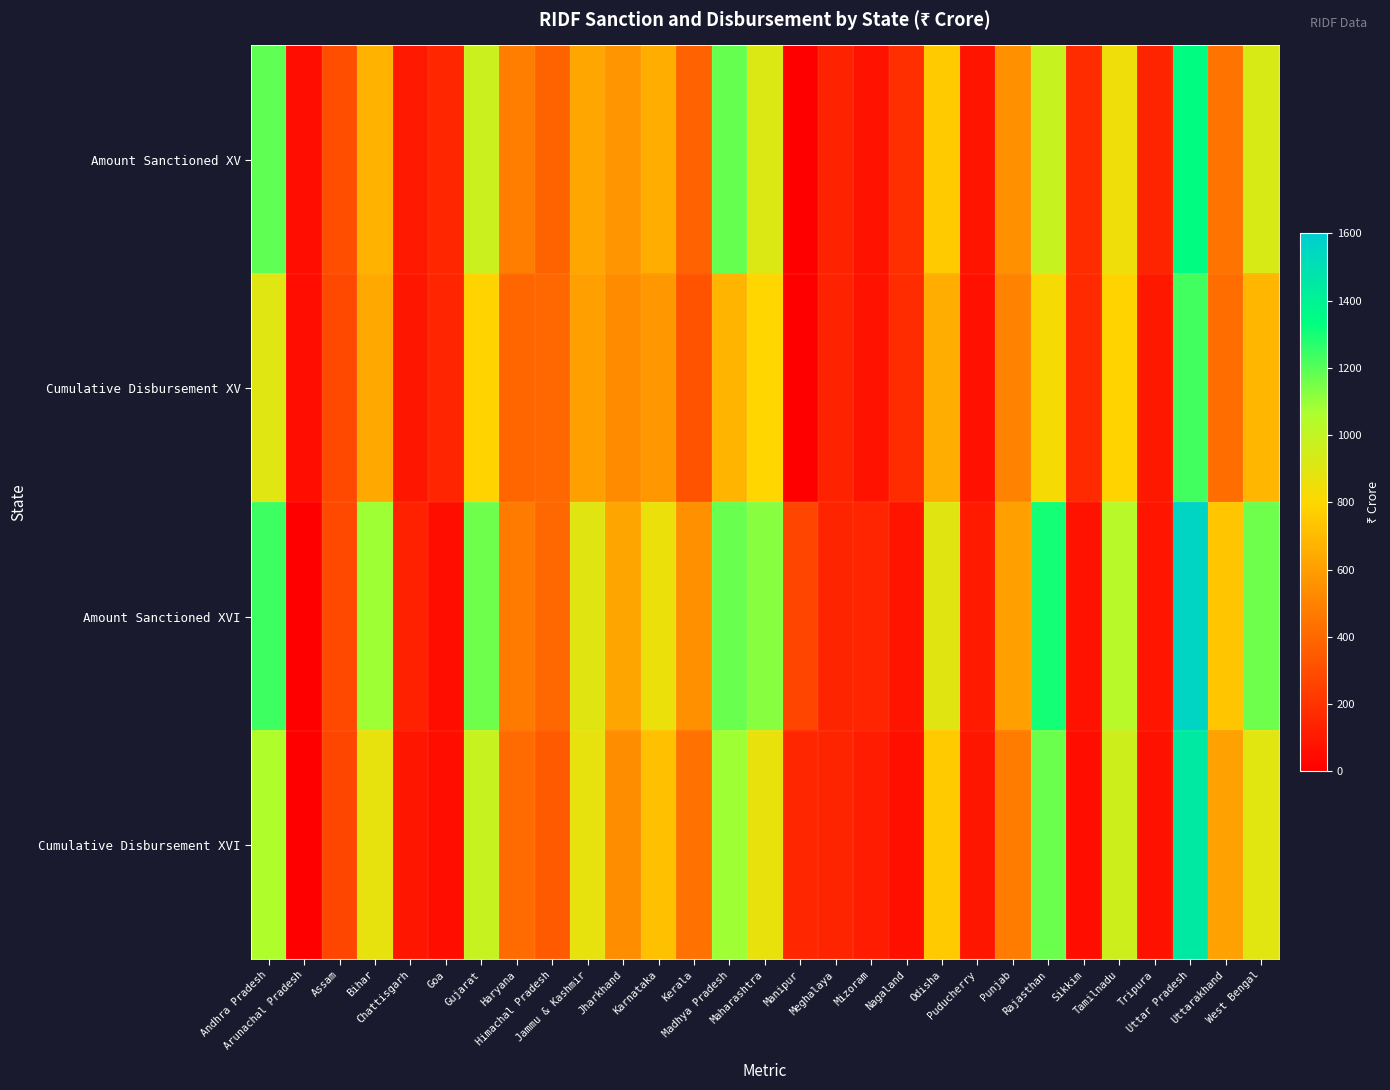

List the series in order of their peak value, highest first.

Amount Sanctioned XVI, Cumulative Disbursement XVI, Amount Sanctioned XV, Cumulative Disbursement XV